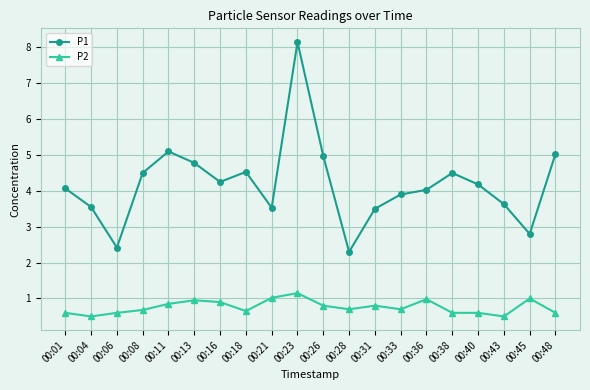

At how many categories does at least one series exceed 2?

20